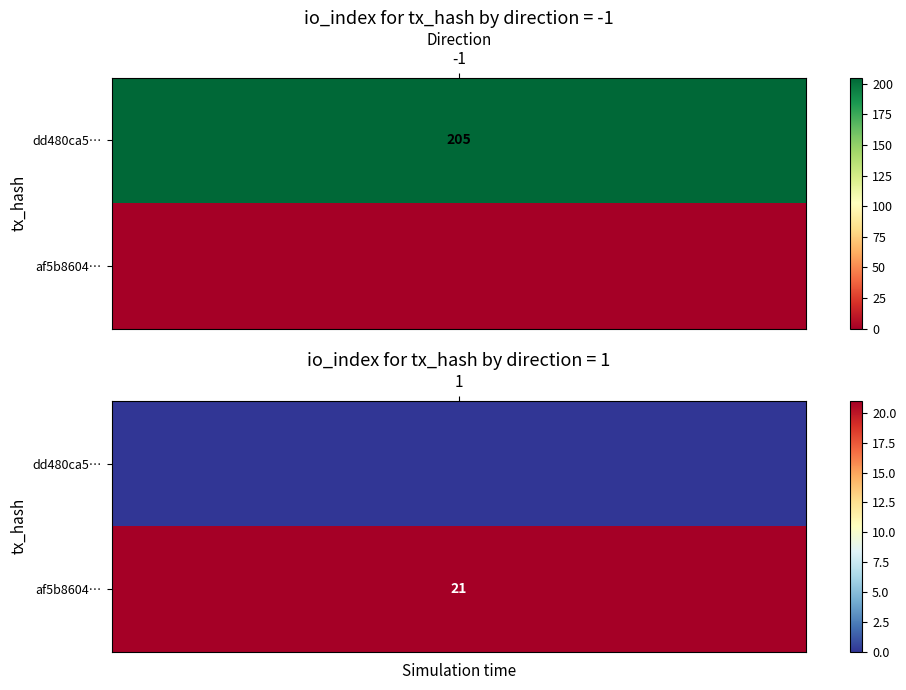

List the series in order of their peak value, highest first.

dd480ca507962246755ea8b2d15449e3fcf3800, af5b8604c5f94c9be6a4b7f901d5725780389b4